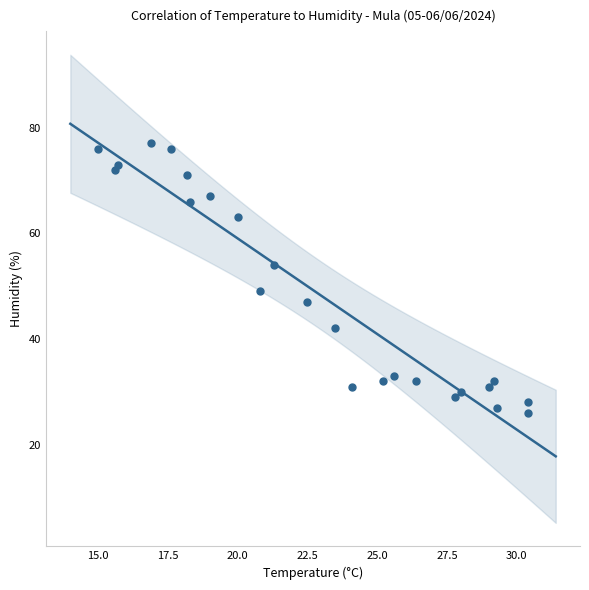

What is the range of Y values (max minus min)?

51